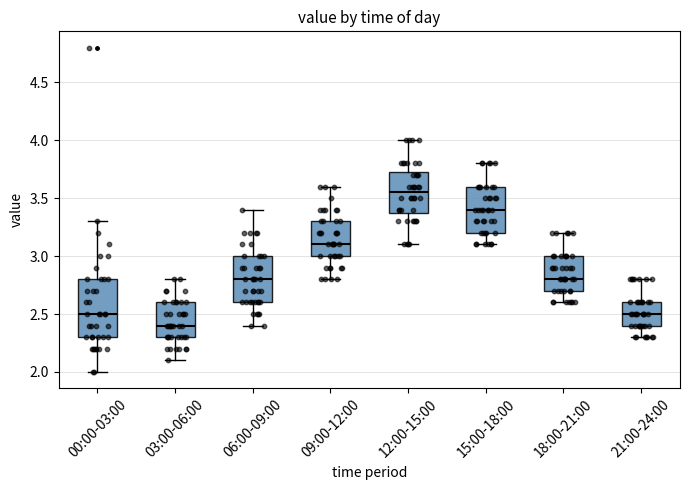

Which box's median line is the highest?

12:00-15:00